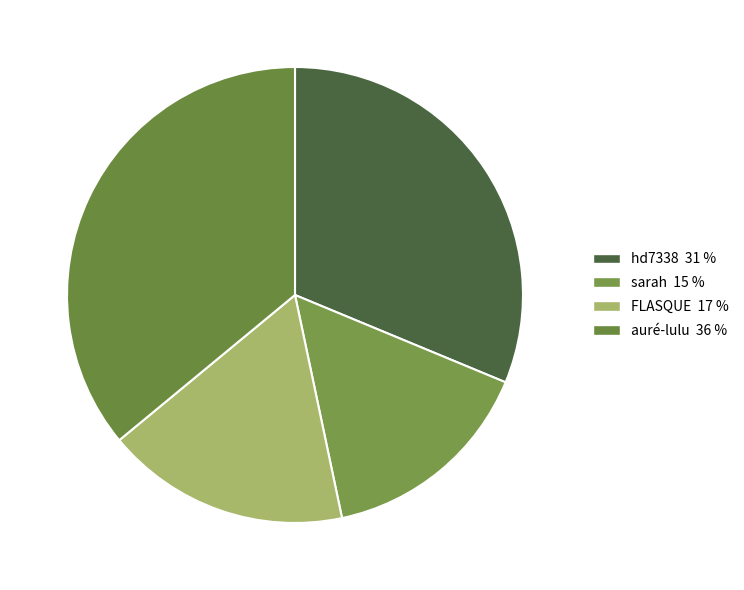

Rank the categories by value from highest to lowest.

auré-lulu, hd7338, FLASQUE, sarah